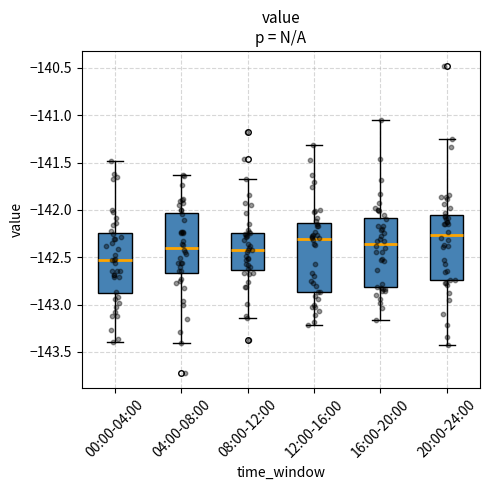

Where is the lower edge of the box for 20:00-24:00 on the y-axis? The values are not printed on the chart, so give them approximately, as read against the axis.

-142.75